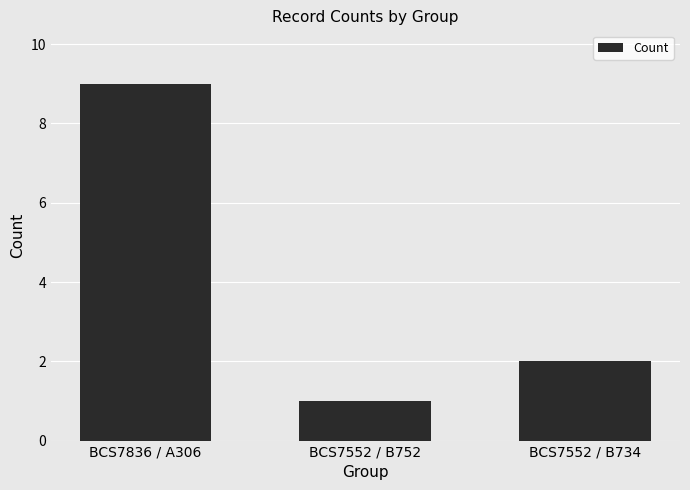

Count the values in the range 1 to 9.

3